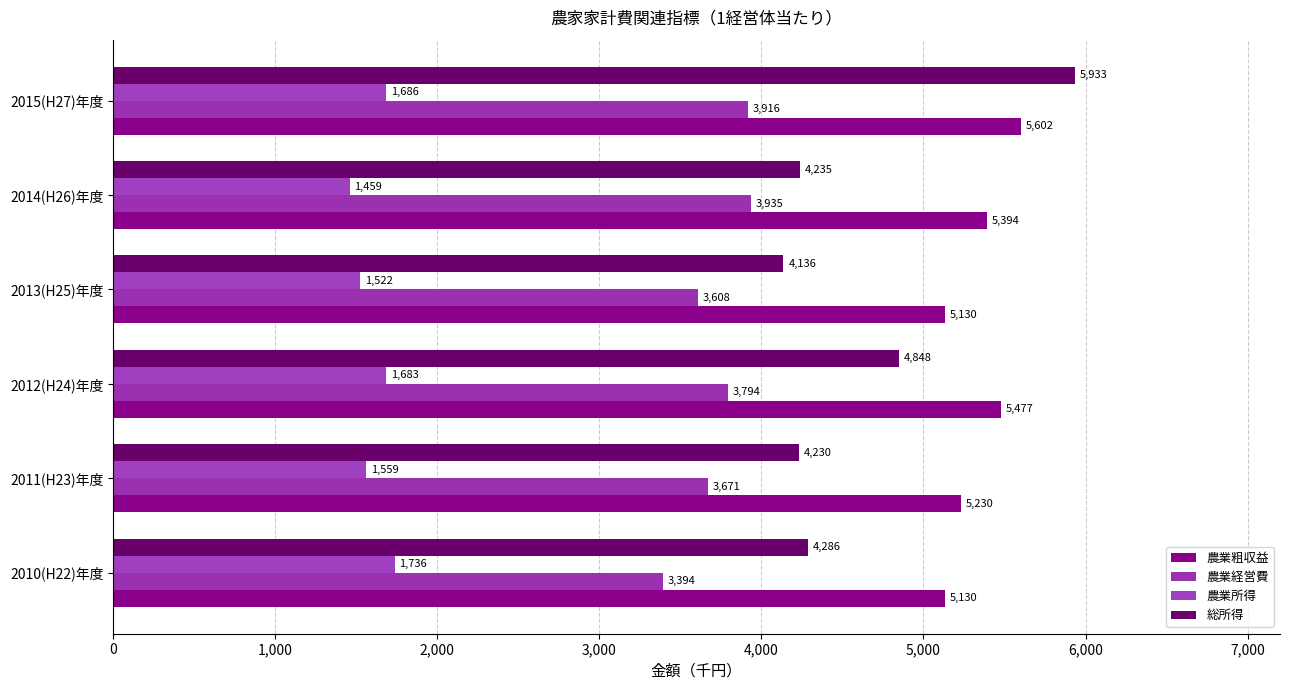

At which category is the sum across all series the highest?

2015(H27)年度